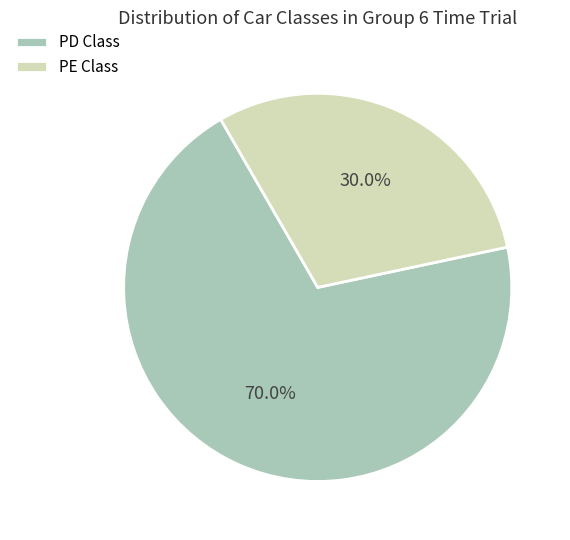

How many segments does this pie chart have?

2